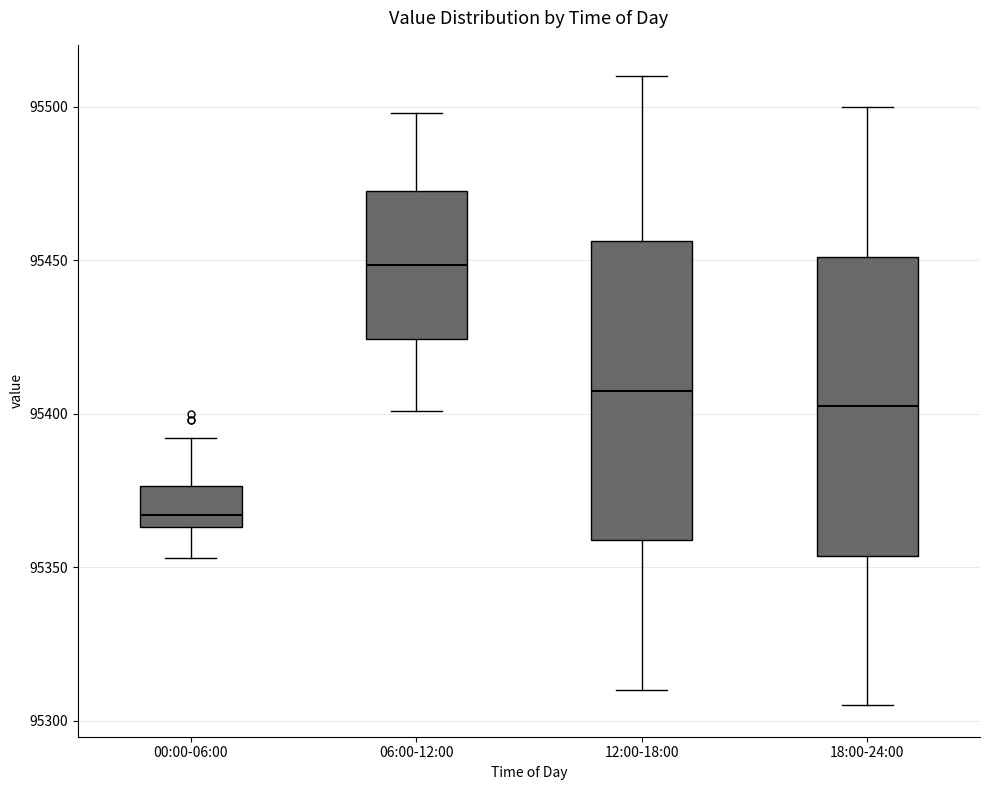

Which box has the lowest median line?

00:00-06:00